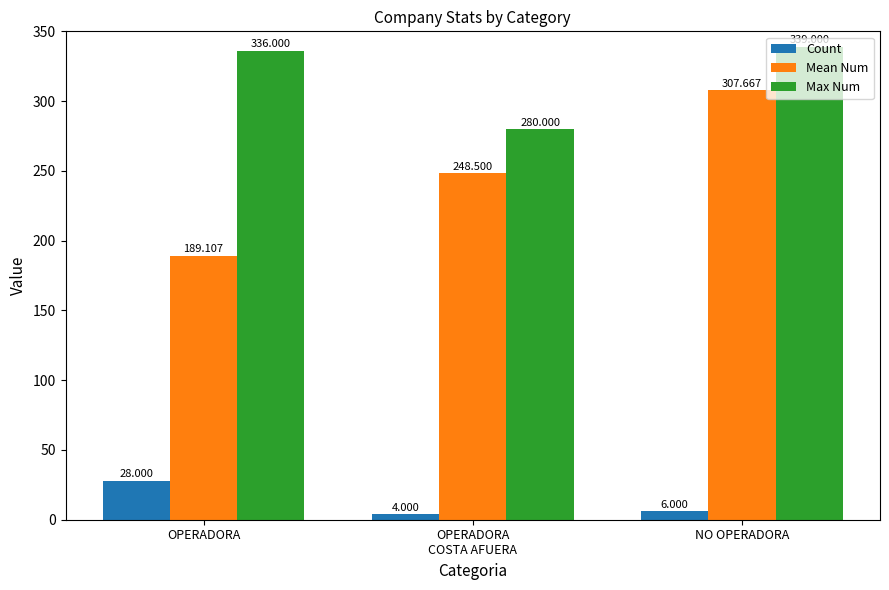

Where does the Count series first go above 6?

OPERADORA